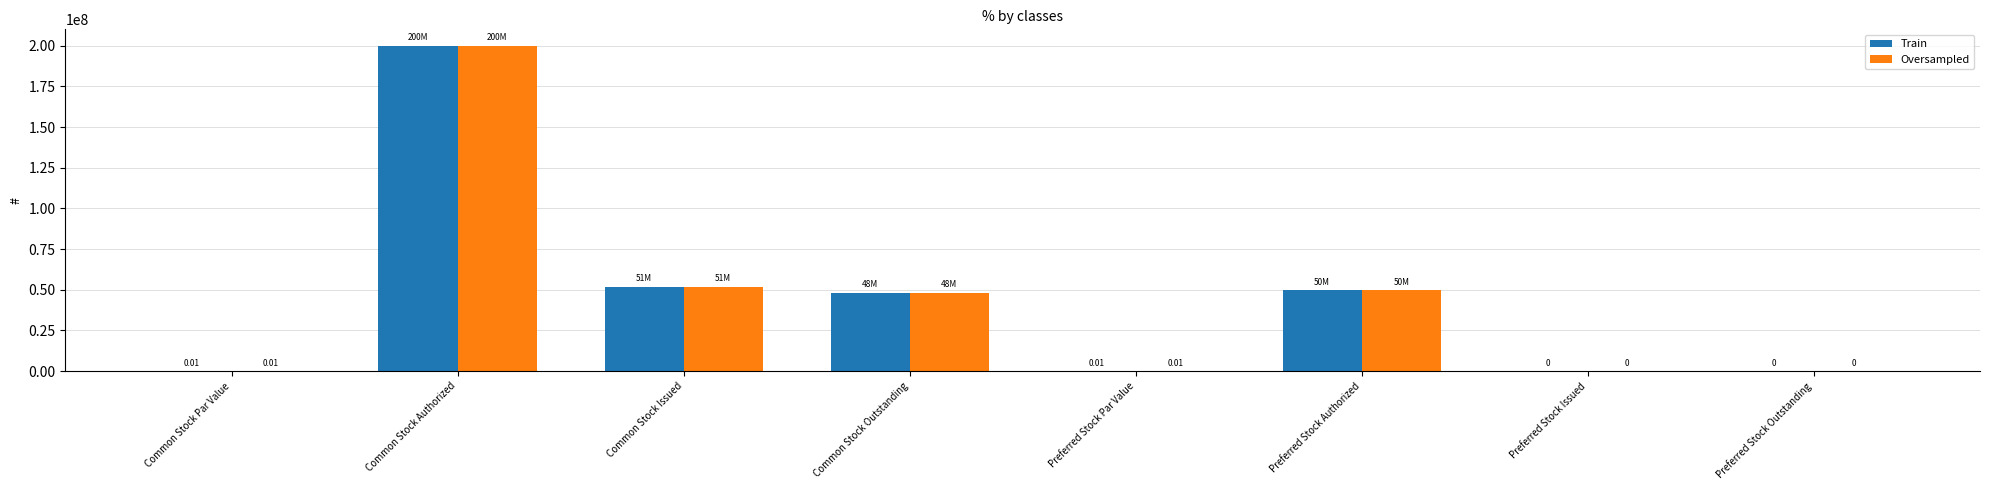

At which label is Train closest to 100000000?

Common Stock Issued